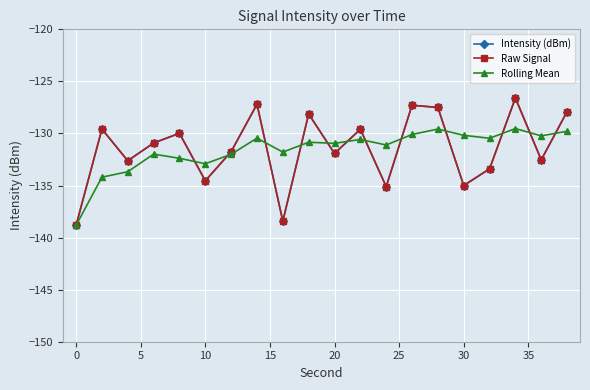

How many values in the Rolling Mean series exceed -130?

3